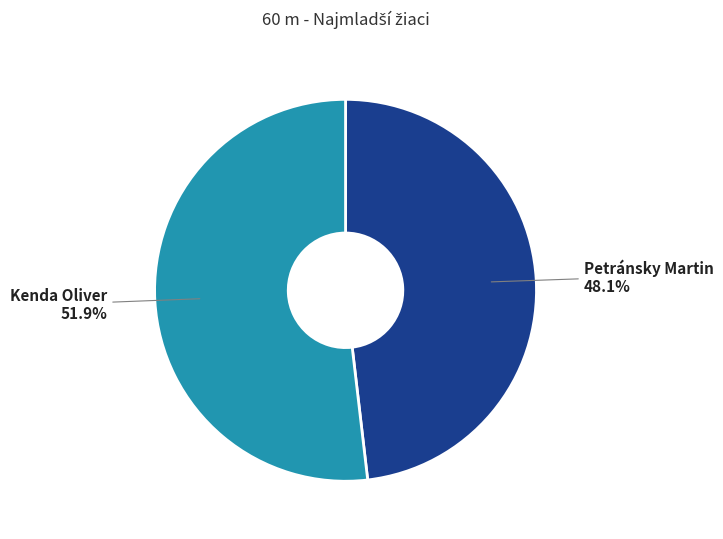

True or false: Petránsky Martin accounts for 54% of the total.

False